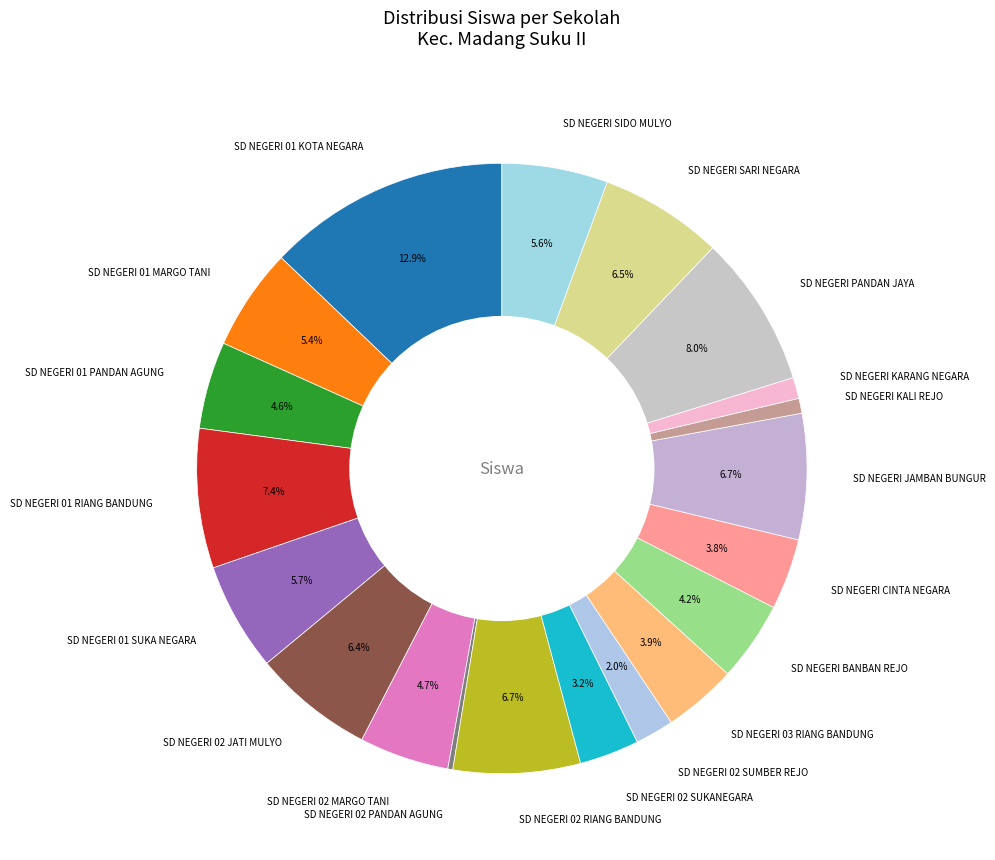

What percentage is NOT represented by SD NEGERI 02 MARGO TANI?

95.3%